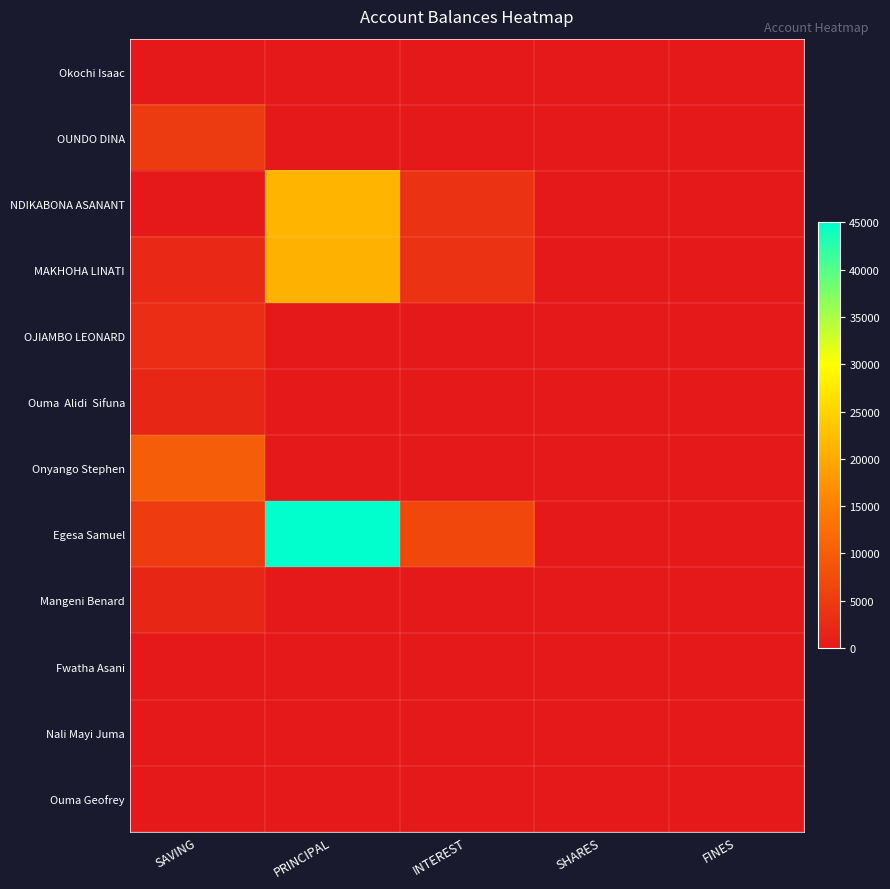

Which series has the largest range (max minus min)?

Egesa Samuel